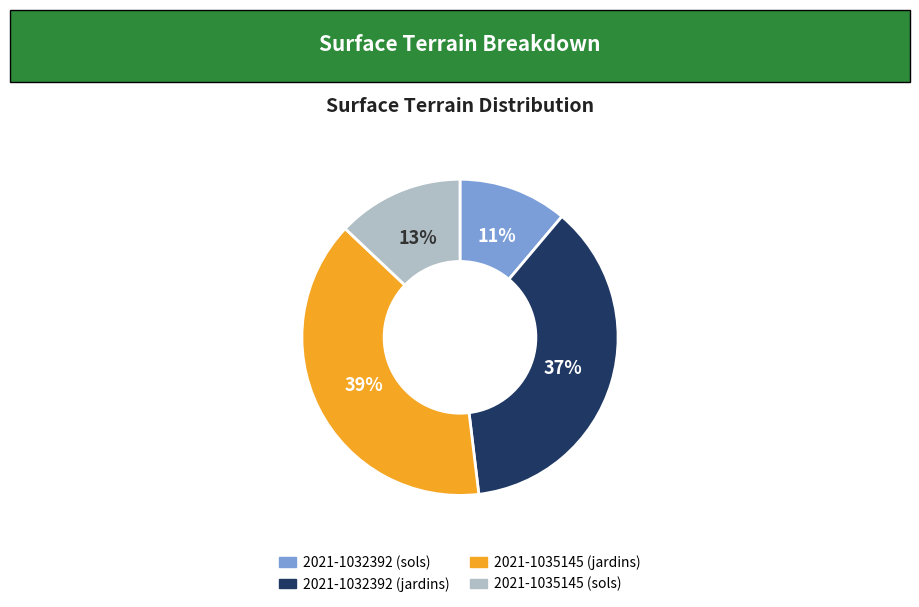

Count the number of slices in the pie.

4